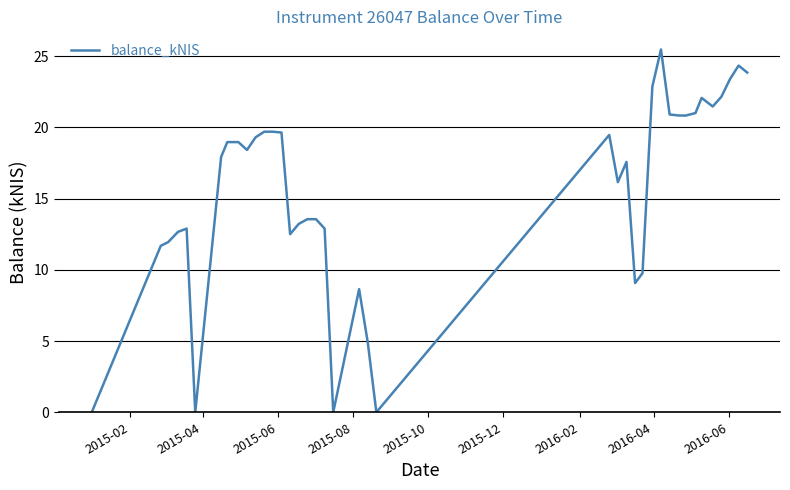

True or false: there are more than 0 points higher than both neighbors.

True